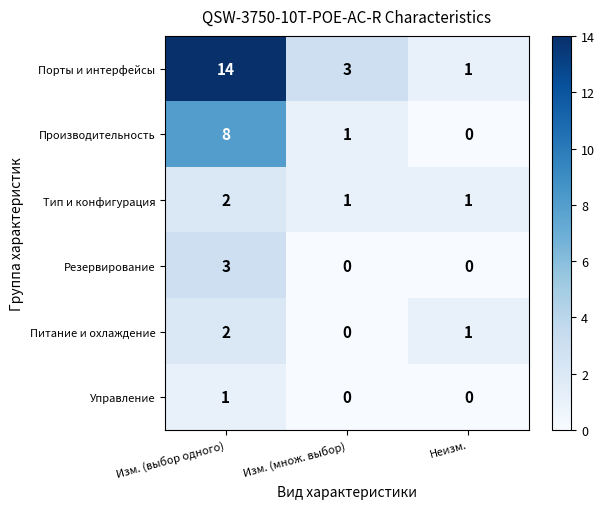

How many categories are shown in the chart?

3